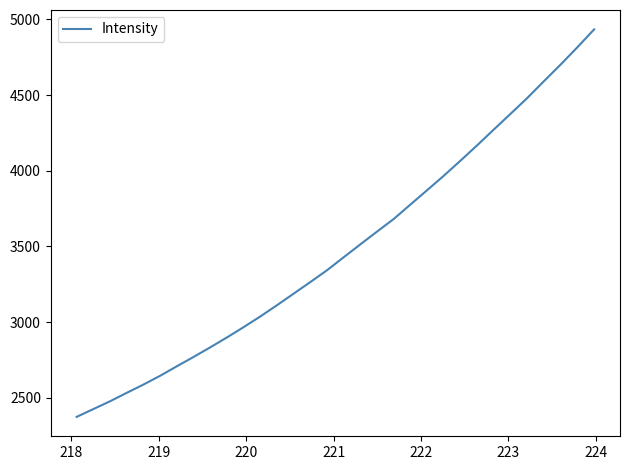

Reading right to left, what are all the values shown in this chart?

4933.7	4816.0	4702.1	4592.3	4481.2	4376.9	4273.5	4169.1	4067.4	3967.8	3872.0	3777.5	3681.9	3598.6	3514.1	3428.9	3342.9	3264.7	3188.0	3111.4	3037.0	2966.3	2898.2	2832.6	2769.1	2707.5	2644.6	2586.5	2531.9	2475.9	2424.5	2372.9